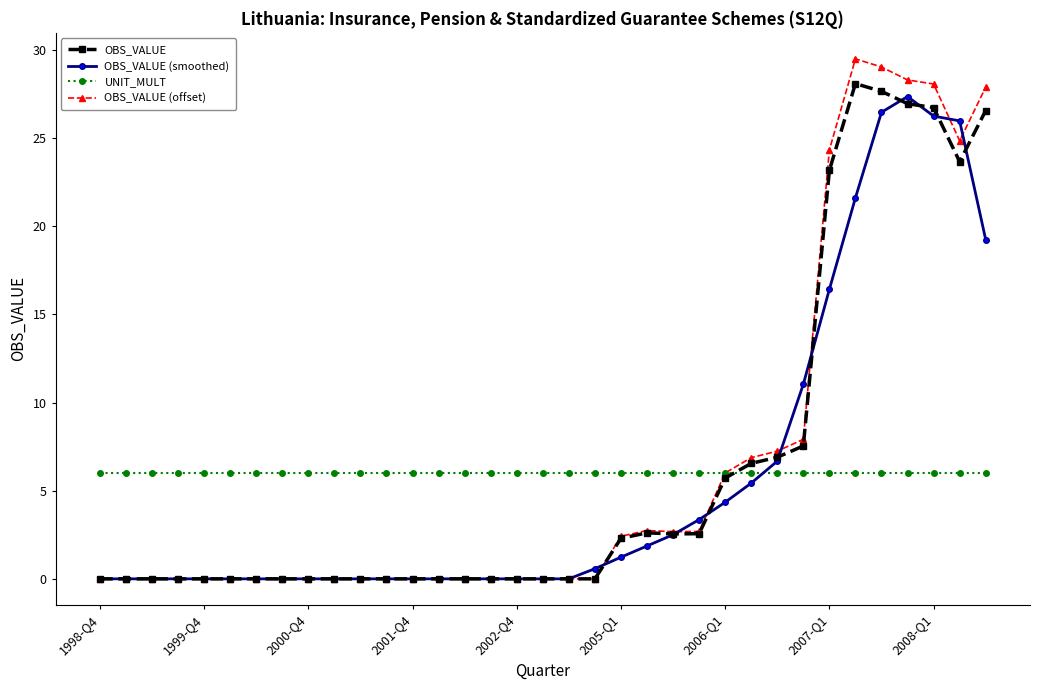

Which series has the widest spread of values?

OBS_VALUE (offset)